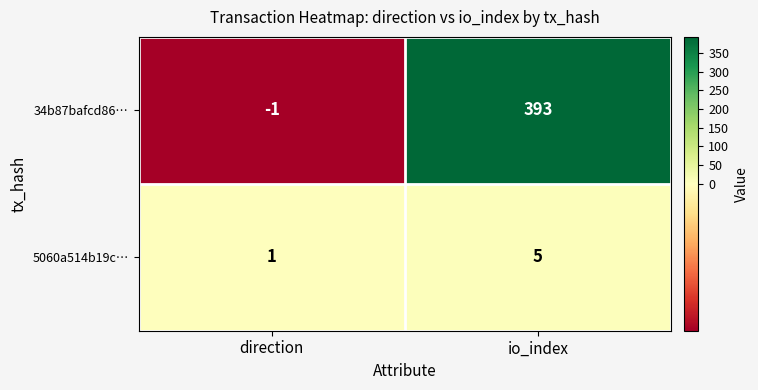

True or false: 34b87bafcd86… has a value of 180 at io_index.

False